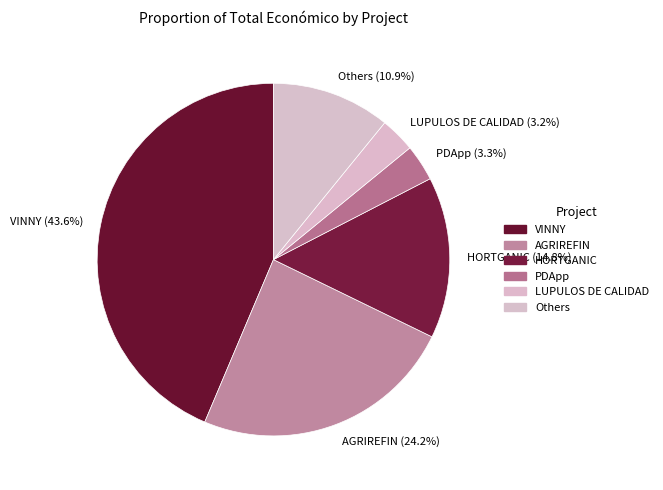

Which slice is the largest?

VINNY (43.6%)